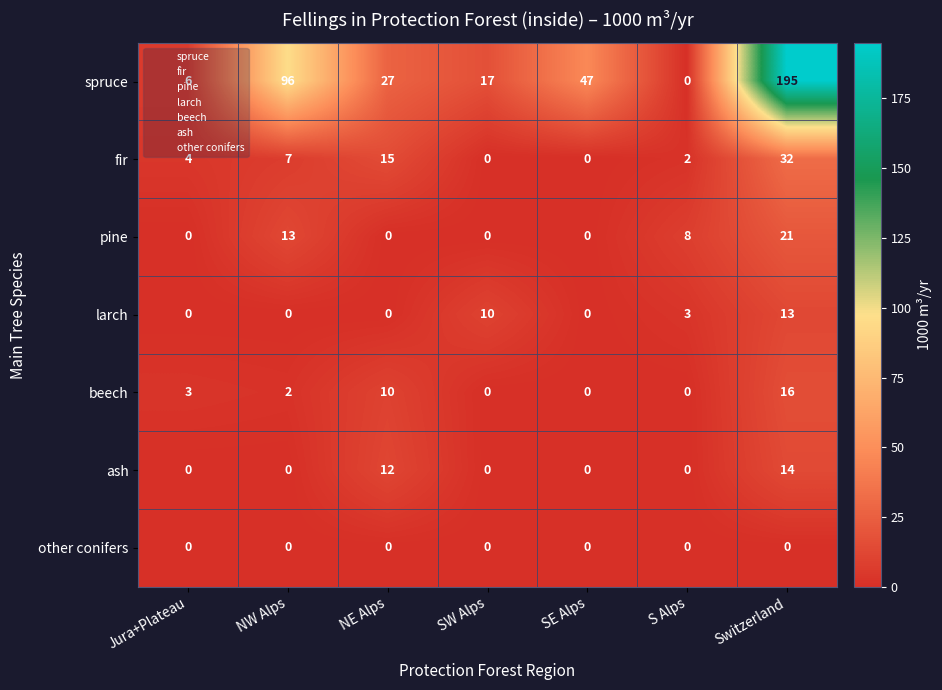

List the series in order of their peak value, highest first.

spruce, fir, pine, beech, ash, larch, other conifers